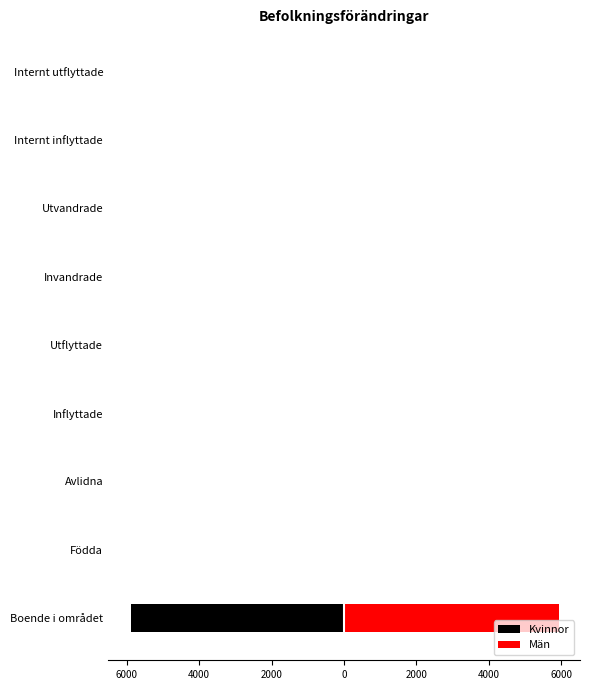

How many bars are there in each group?

2